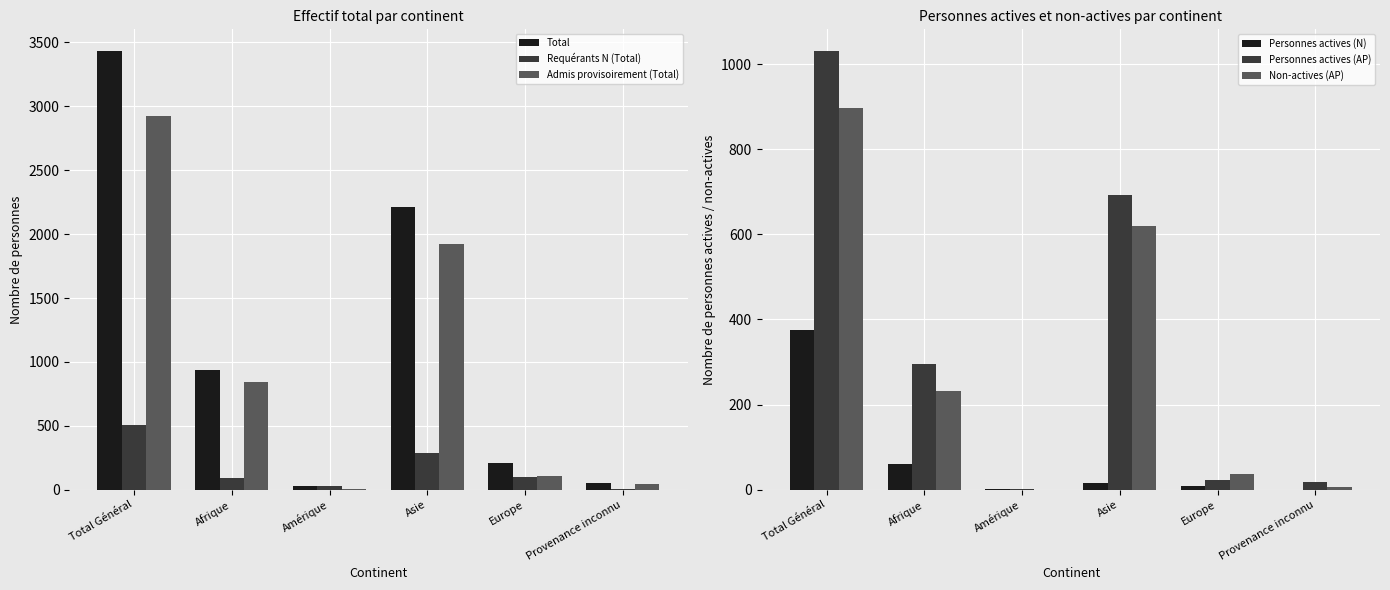

What is the difference between the Non-actives (AP) values at Amérique and Asie?

620